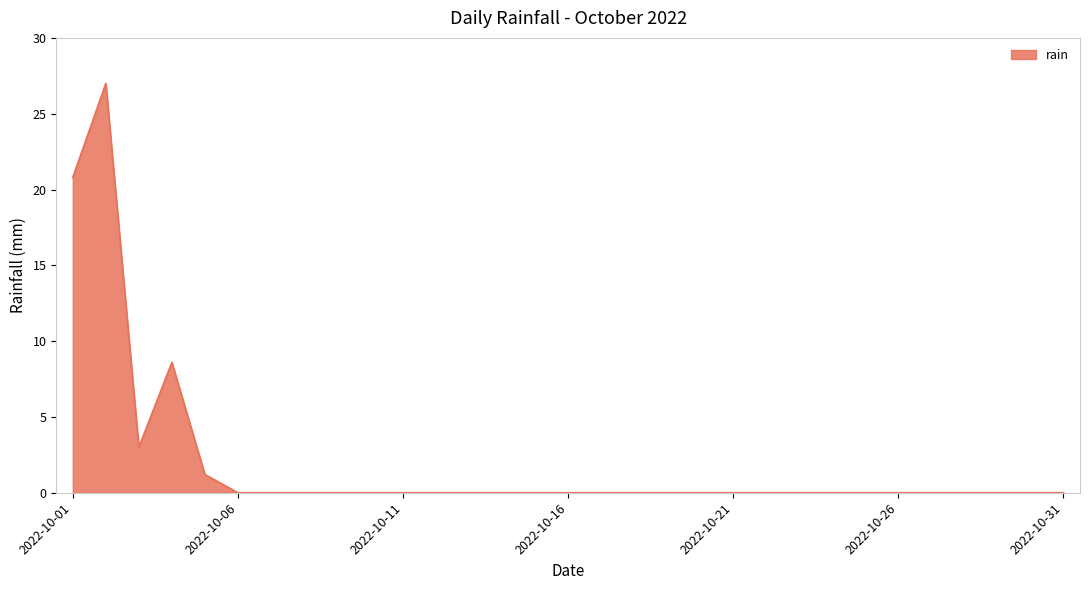

What is the greatest value displayed?

27.0